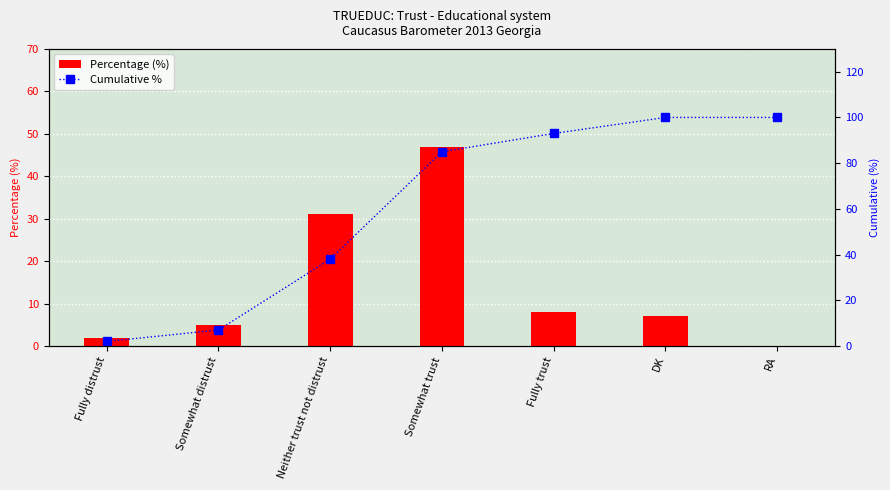

What is the approximate value at RA, to the nearest 10?

100